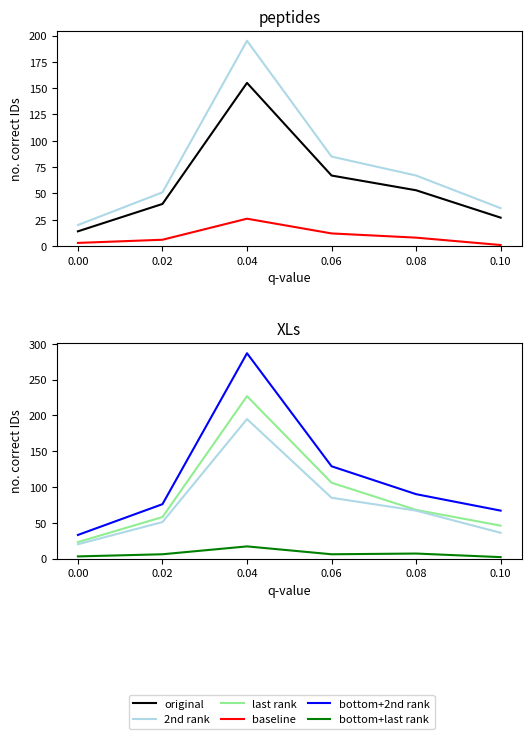

Where does the baseline series first go above 8?

0.04